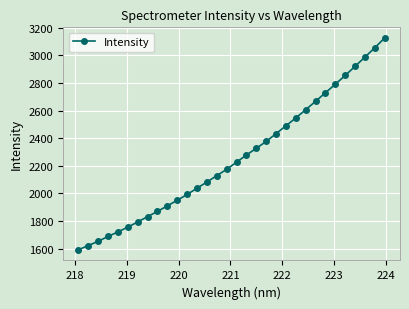

Count the number of data series in this chart.

1